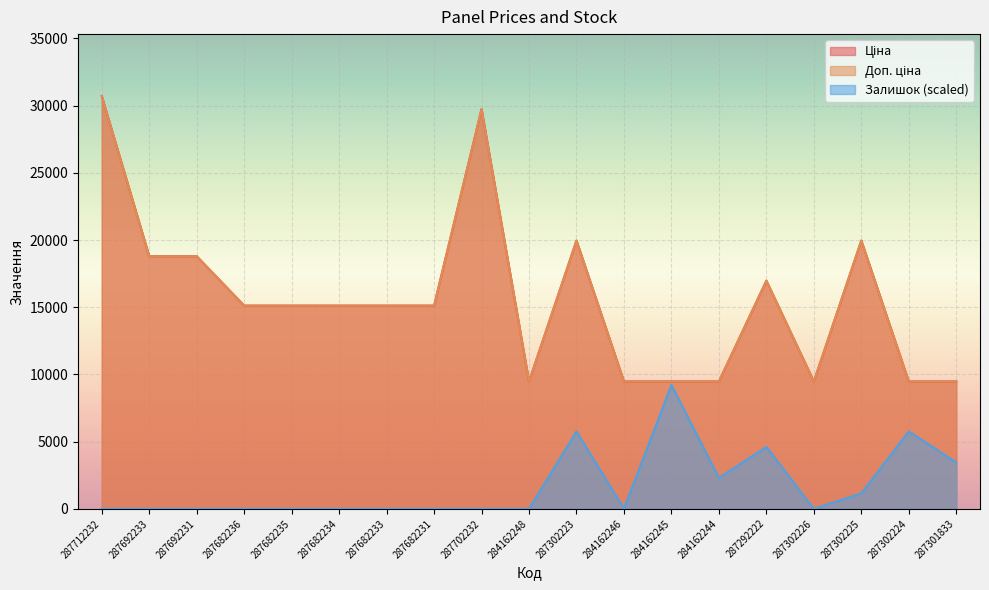

Which series has the largest total across all categories?

Ціна